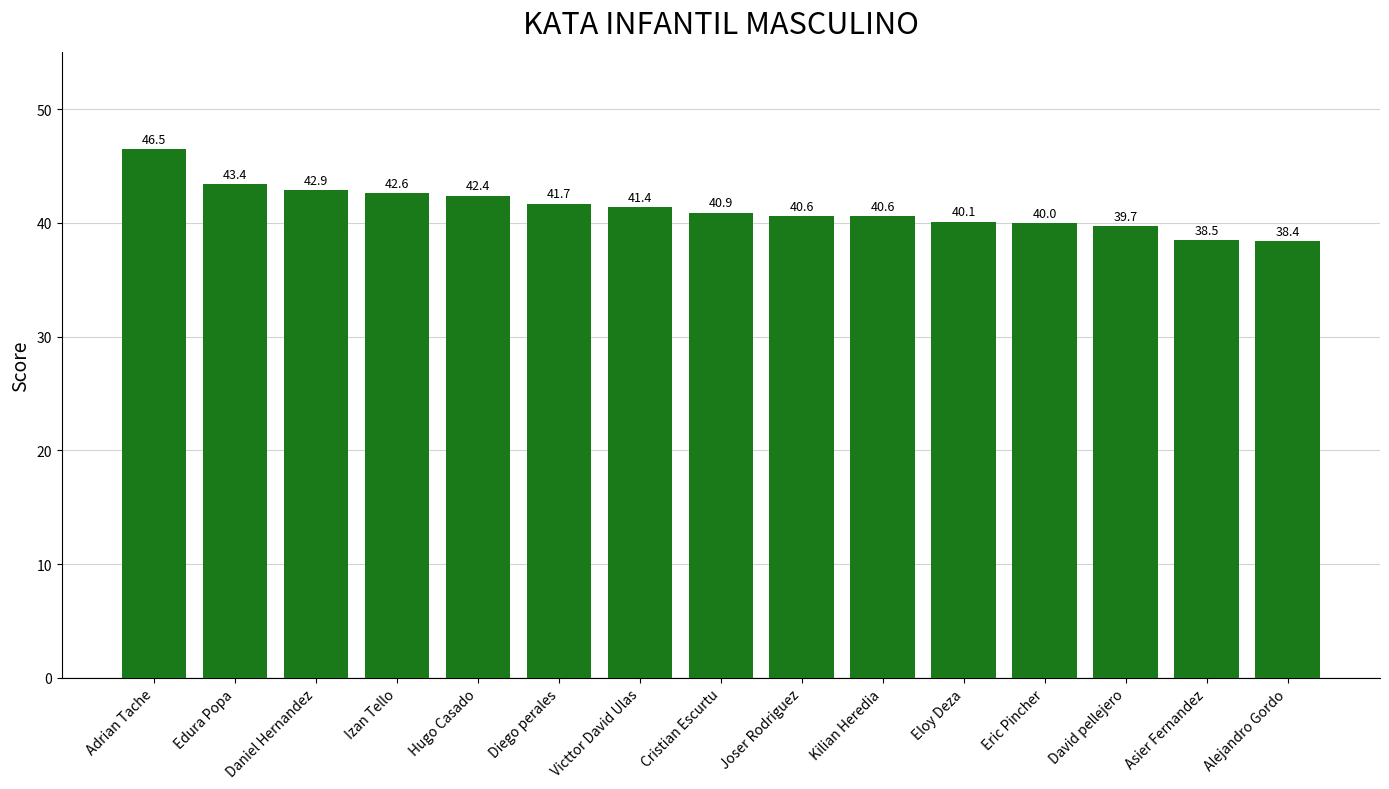

Reading left to right, transcribe all the data shown in this chart.

46.5	43.4	42.9	42.6	42.4	41.7	41.4	40.9	40.6	40.6	40.1	40.0	39.7	38.5	38.4